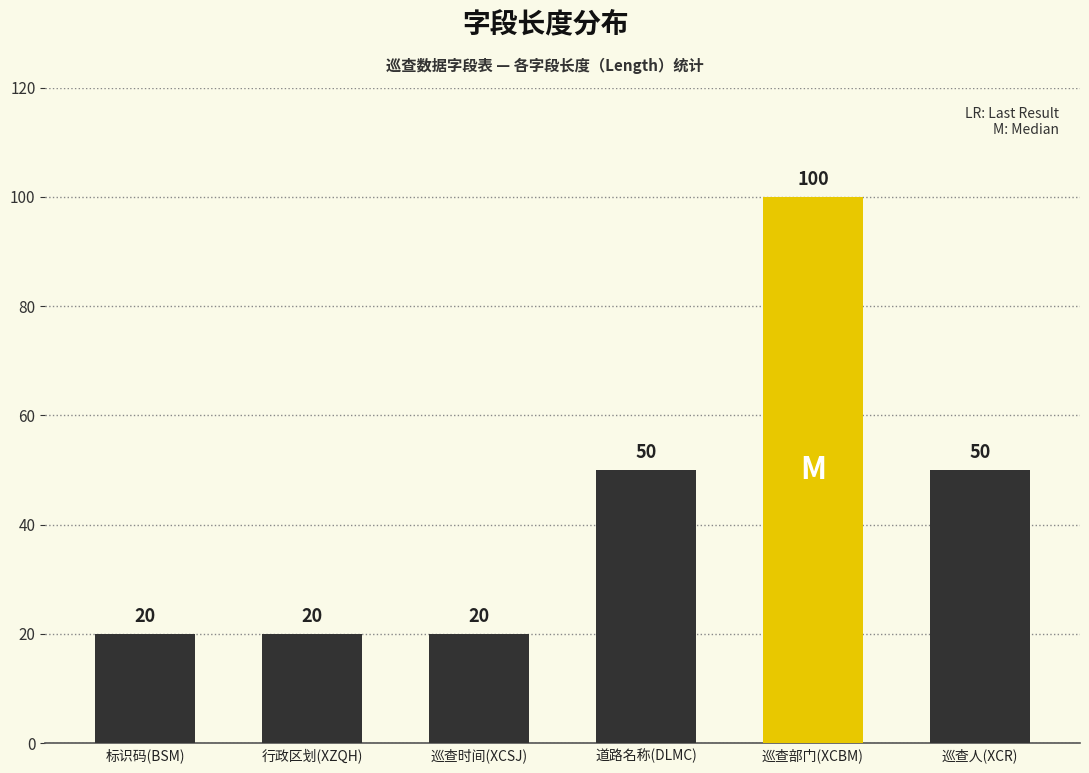

What is the change in value from 巡查时间(XCSJ) to 巡查人(XCR)?

+30